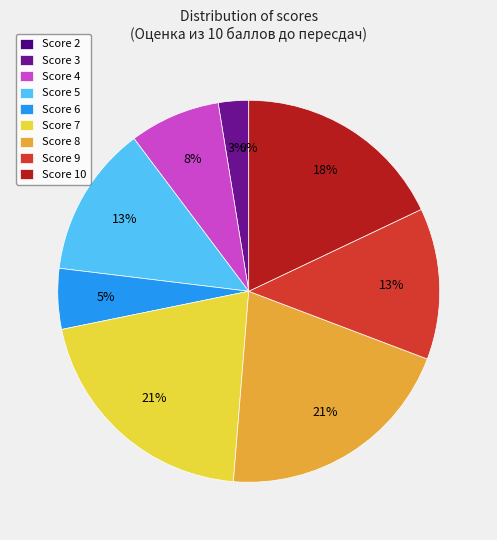

Which has a higher value, 3 or 5?

5